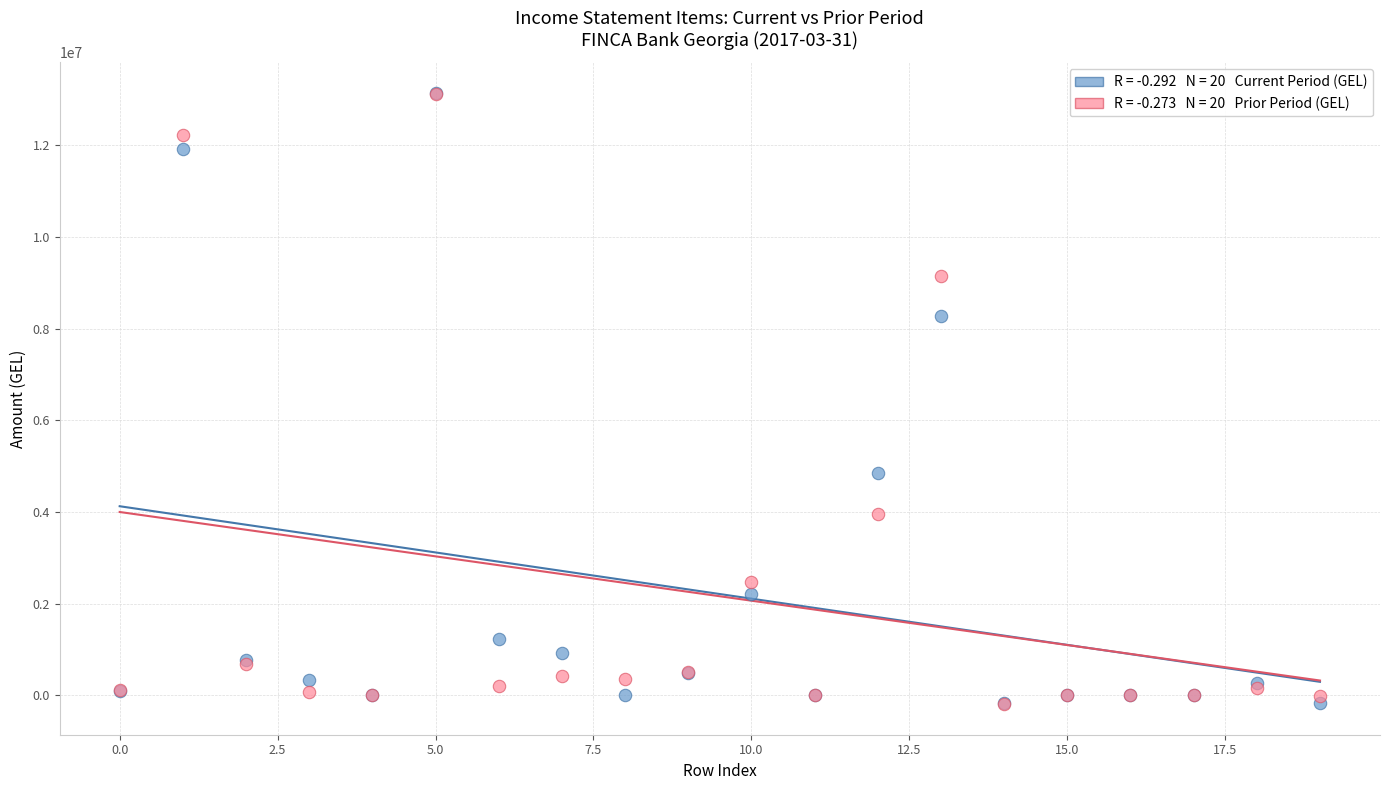

Across all series, what Y value is closest to 6475549?

4856553.4